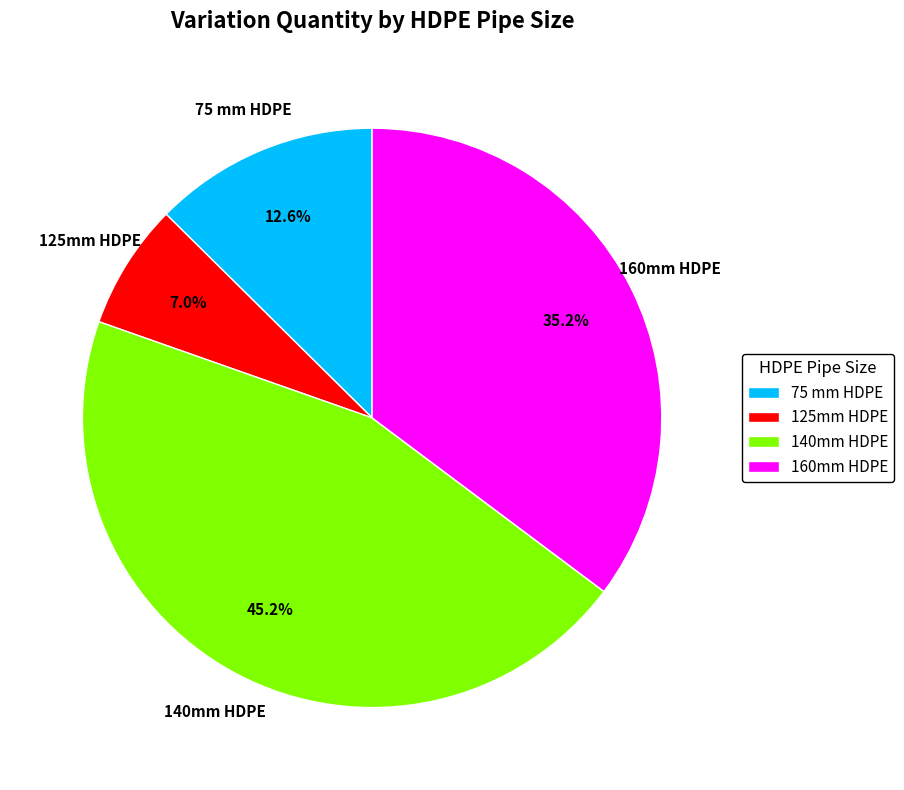

Between 125mm HDPE and 75 mm HDPE, which is larger?

75 mm HDPE